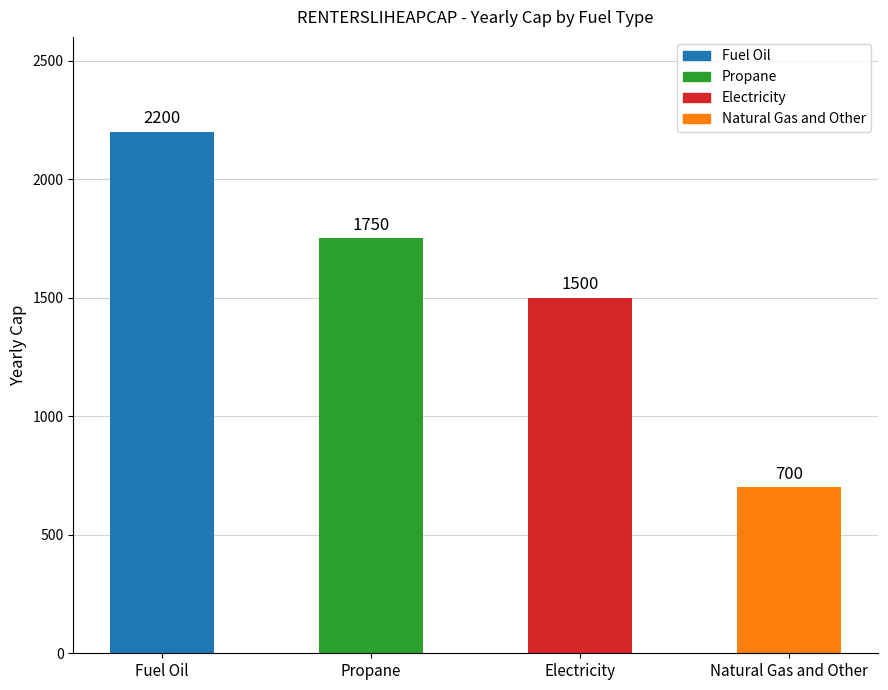

Reading right to left, transcribe all the data shown in this chart.

700	1500	1750	2200